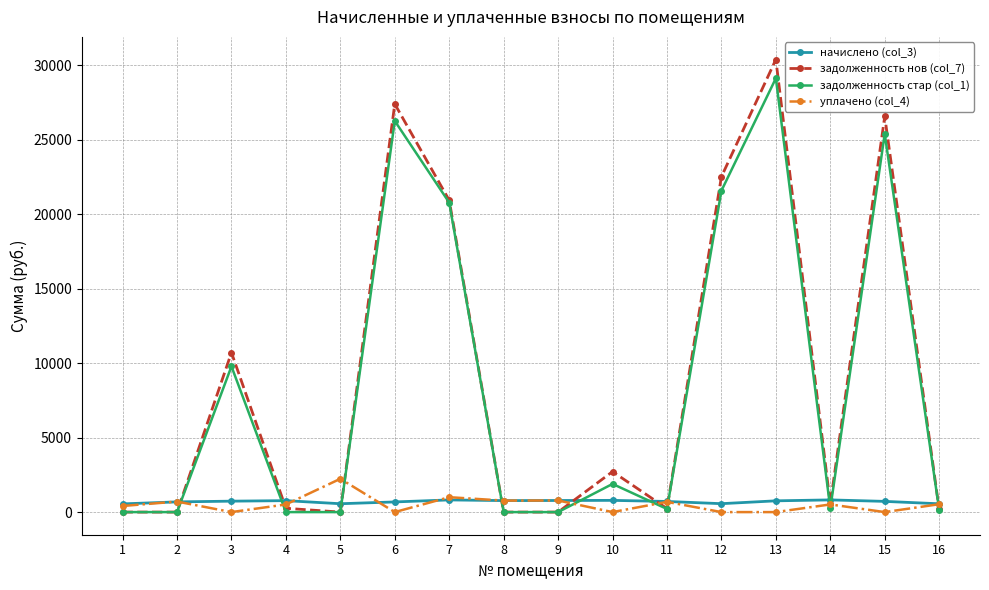

How many data points in задолженность стар (col_1) are above 241?

8